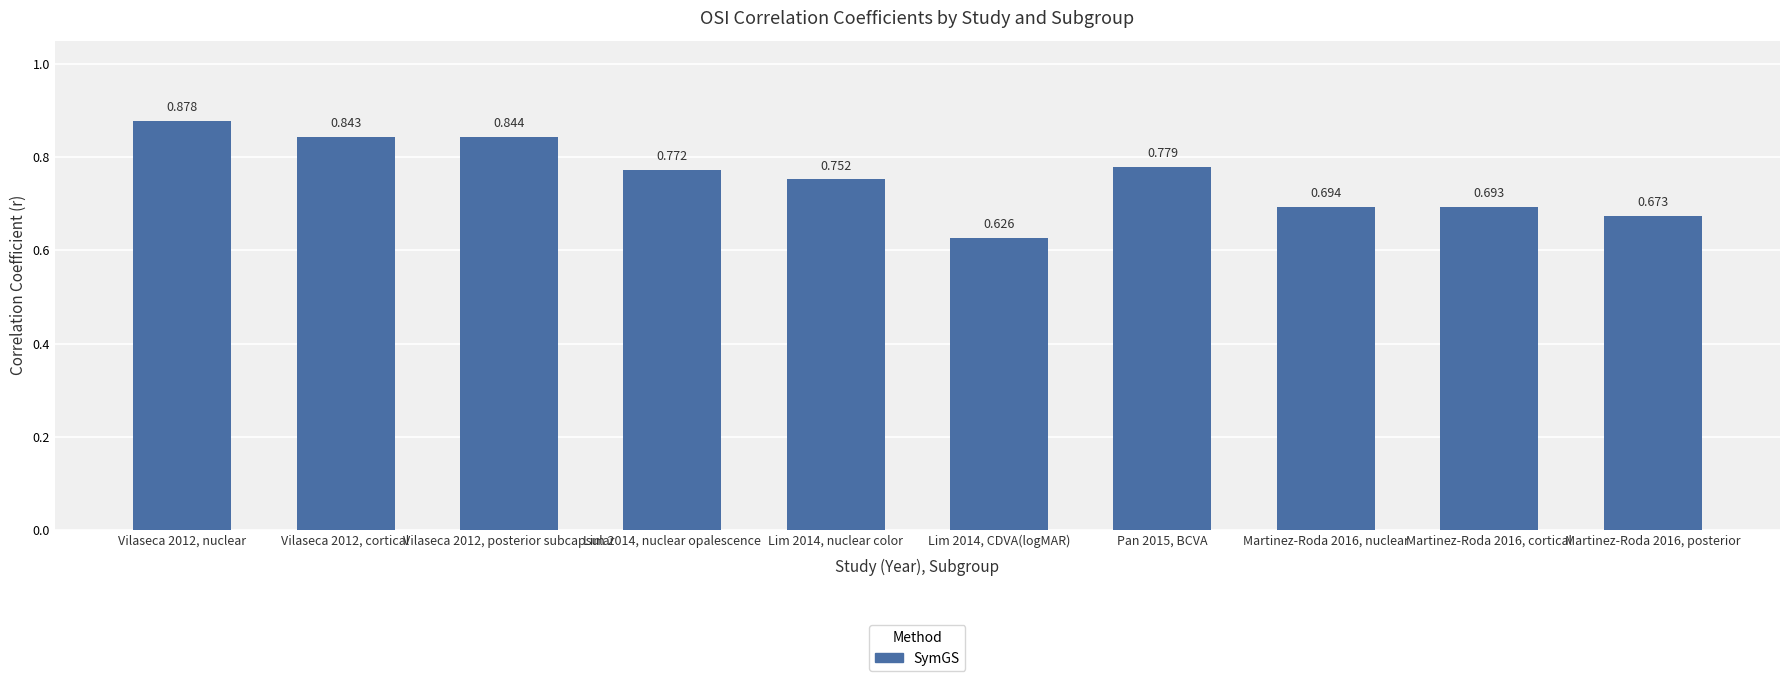

What is the minimum value shown in the chart?

0.6